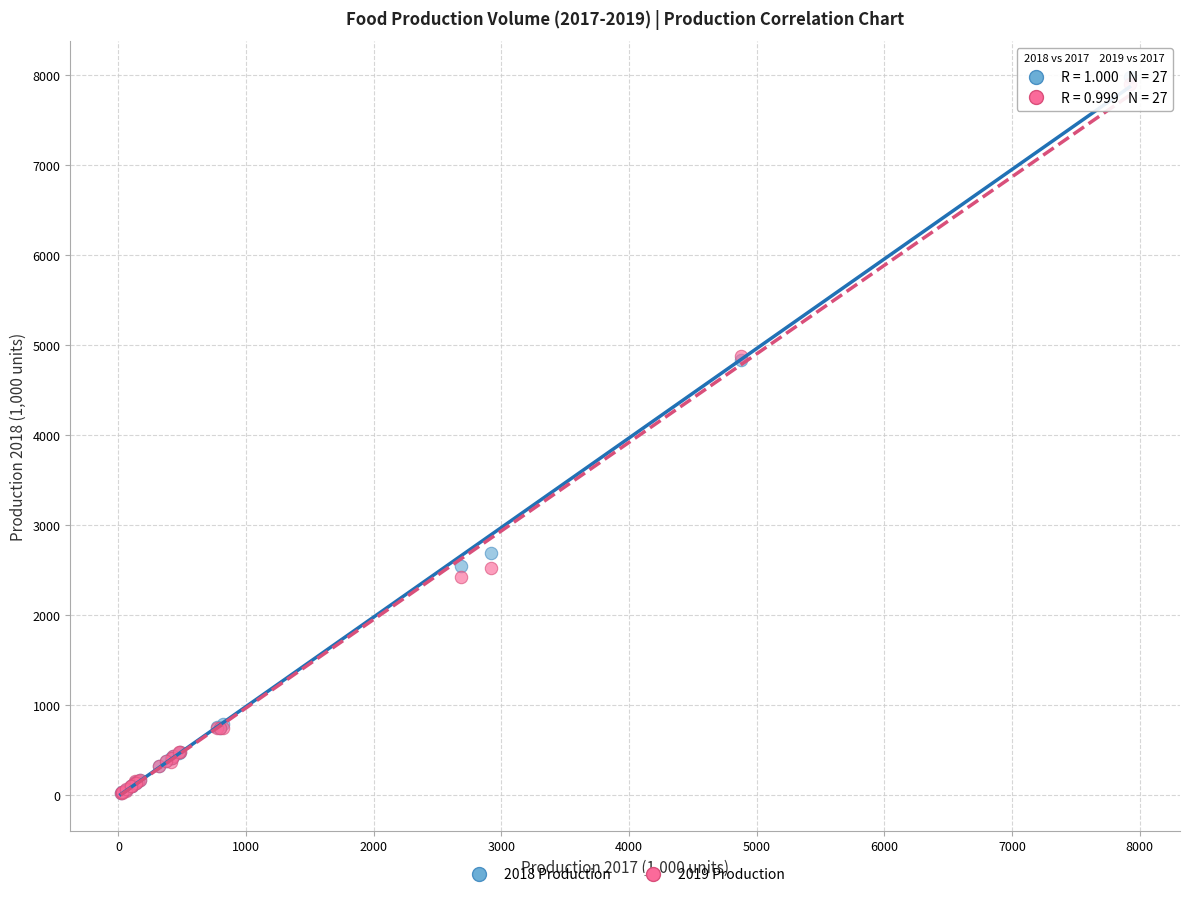

Which series contains the highest Y value?

2018 Production